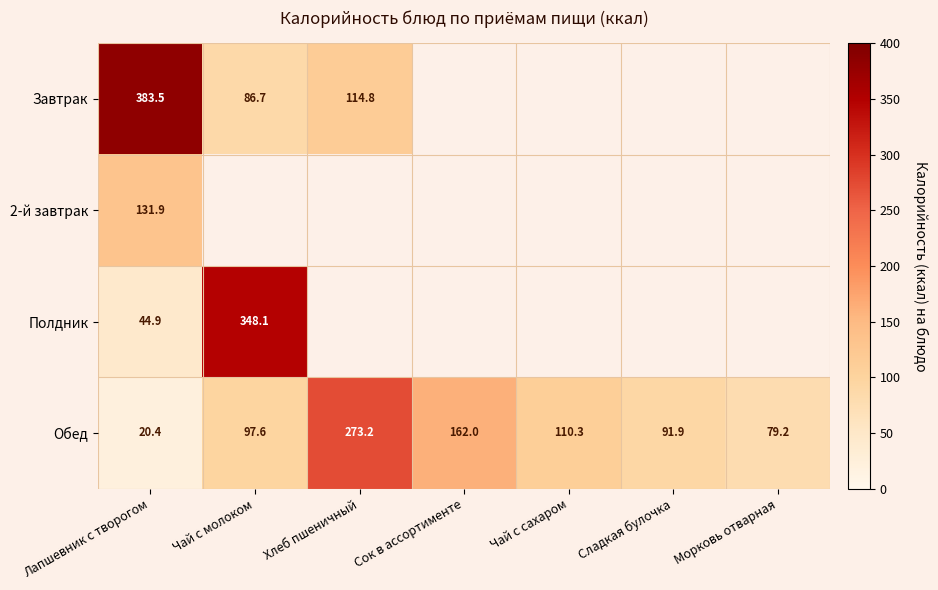

Where does the Обед series first go above 97?

Чай с молоком